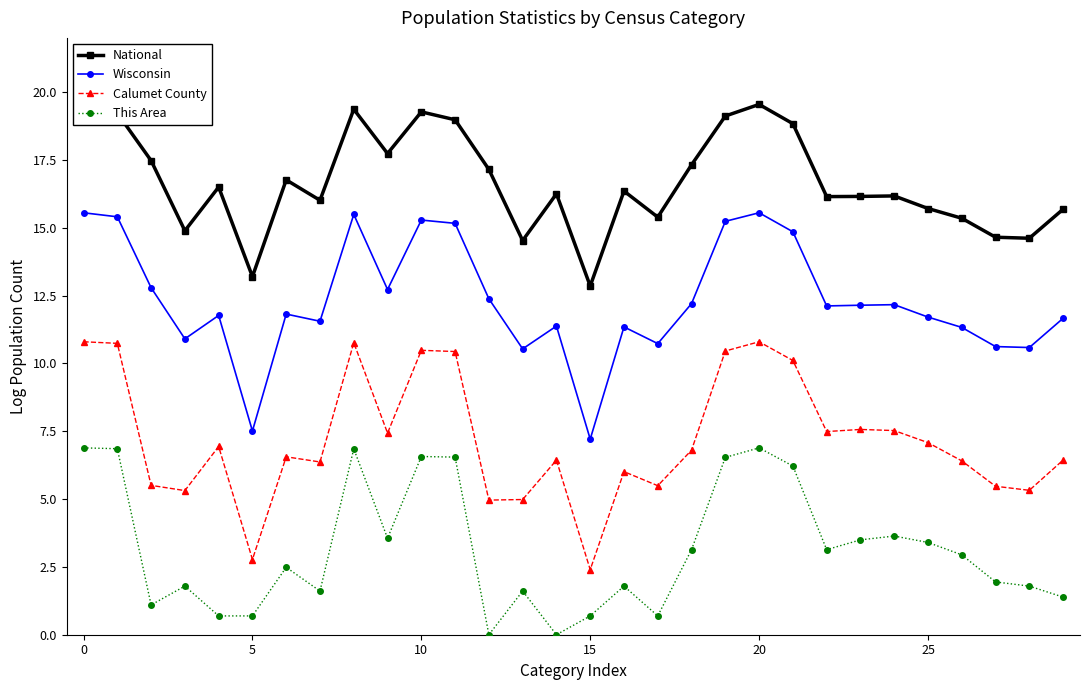

What is the difference between the maximum and second lowest values in the This Area series?

6.9